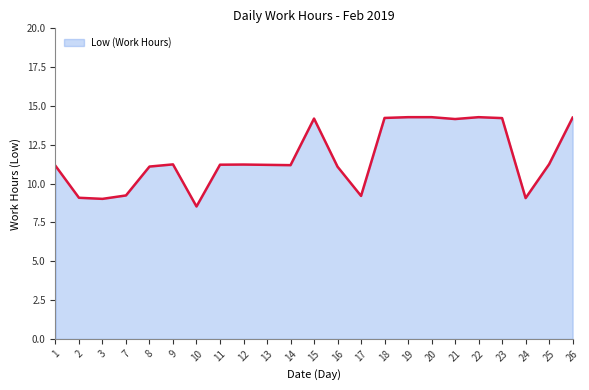

What is the change in value from 3 to 16?

+2.1